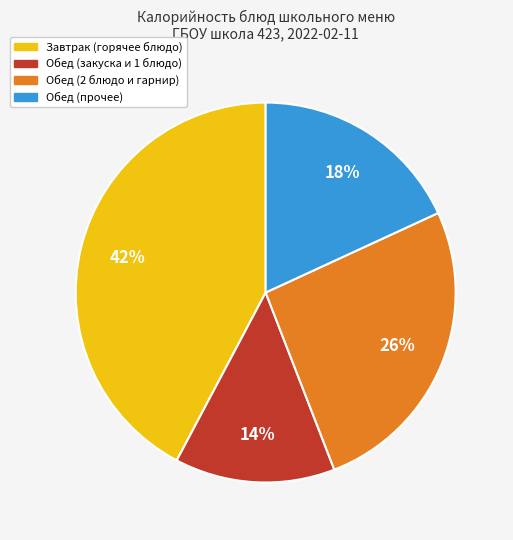

To the nearest percent, what is the average slice percentage?

25%